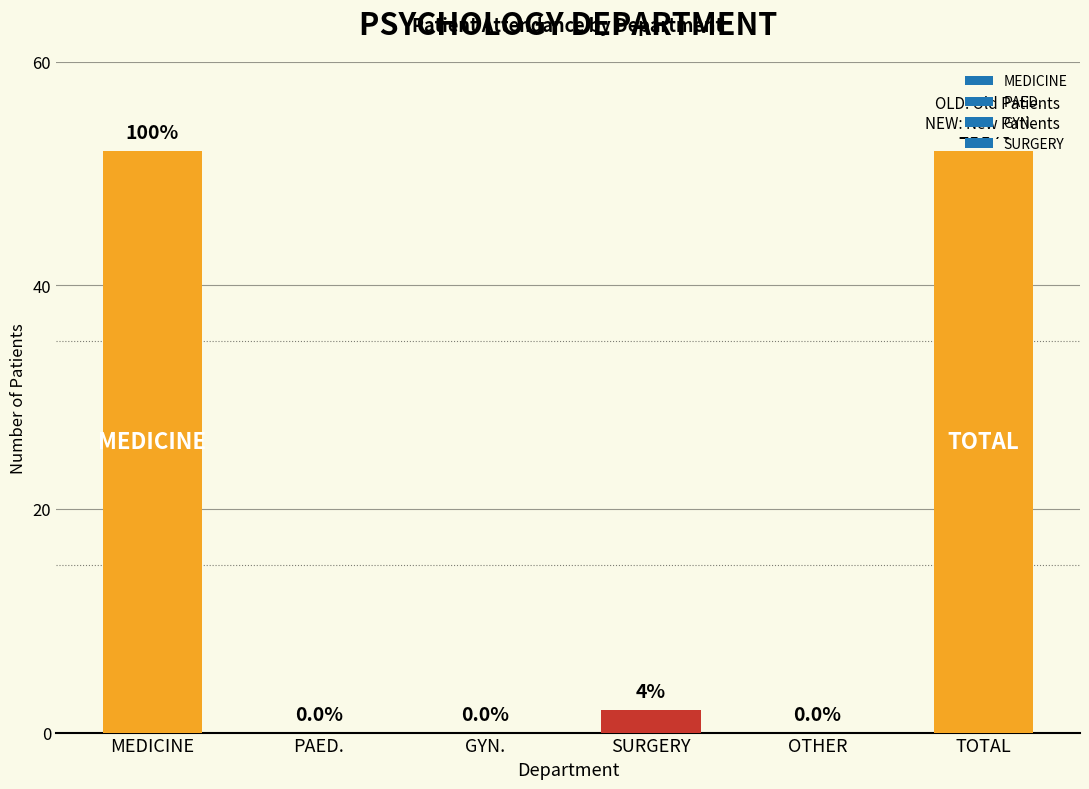

Is it true that the value at MEDICINE is 52?

True